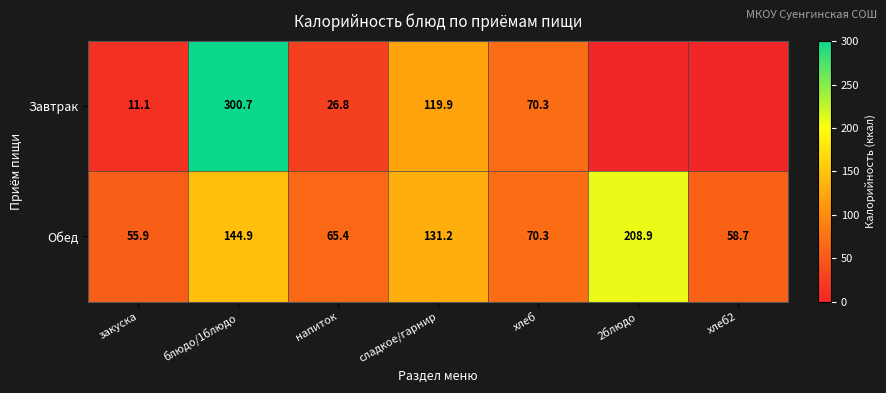

How many data points in Обед are above 70?

4